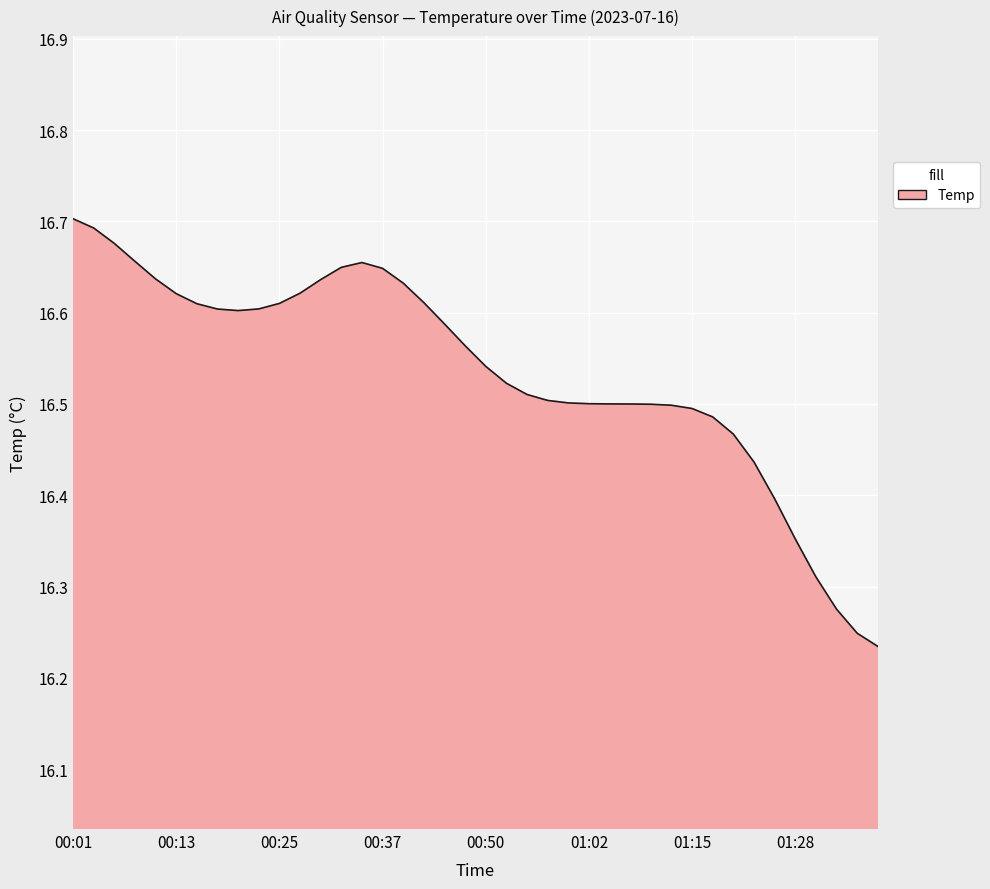

What is the difference between the maximum and minimum values?

0.5